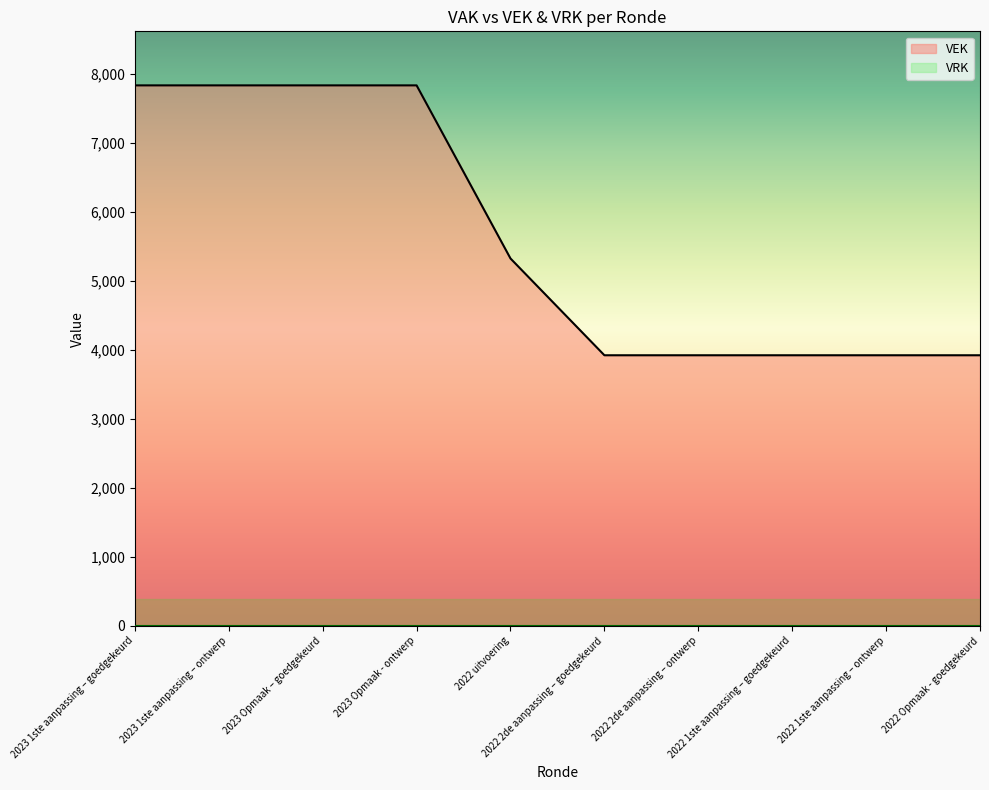

What position from the right is 2022 1ste aanpassing – goedgekeurd?

3